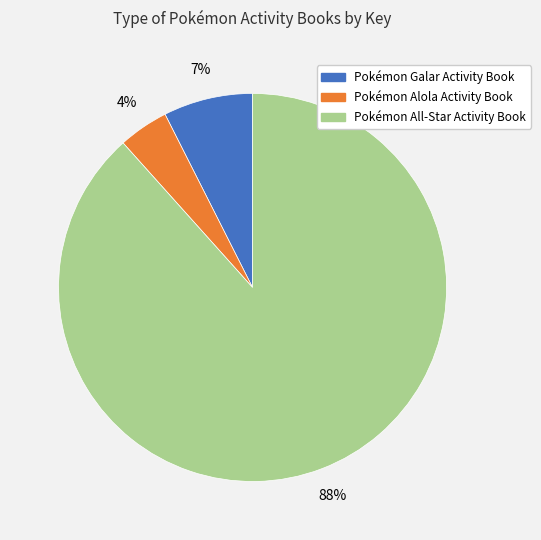

Is there any slice that represents more than half of the pie?

Yes